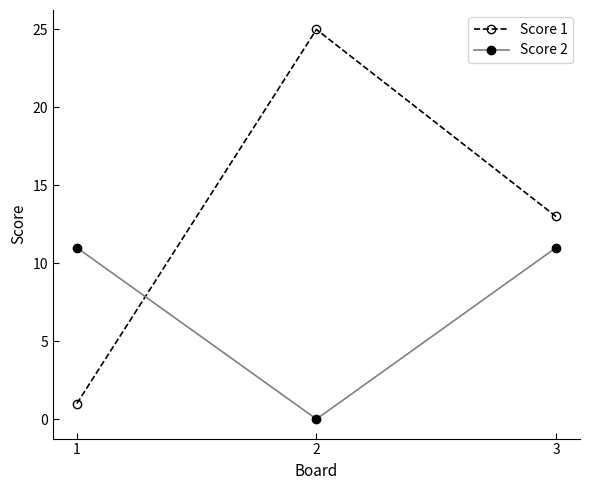

At which label does Score 2 reach its minimum?

2